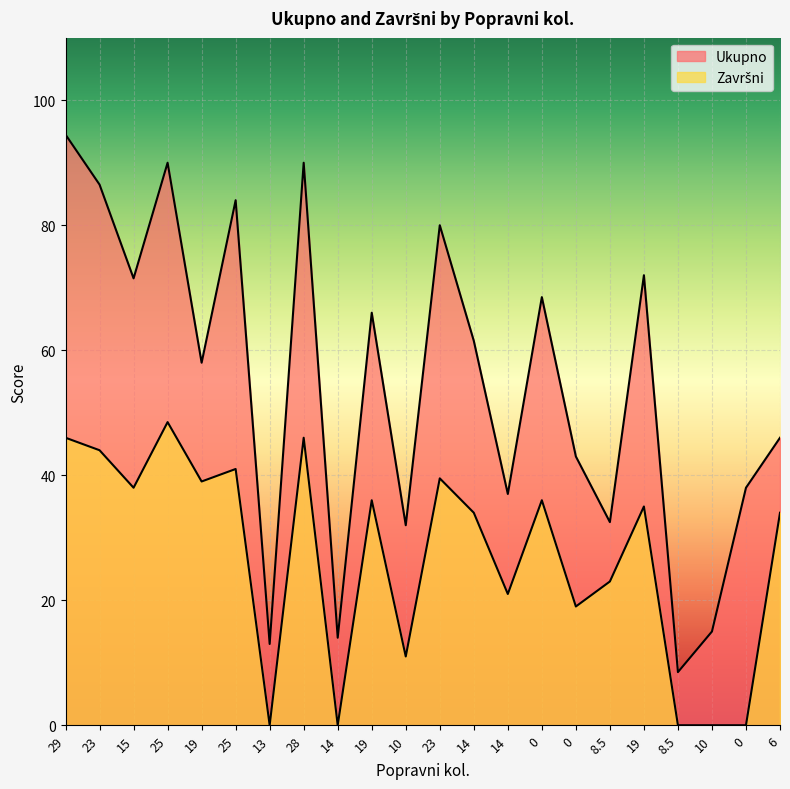

Where is the first local maximum for Završni?

25